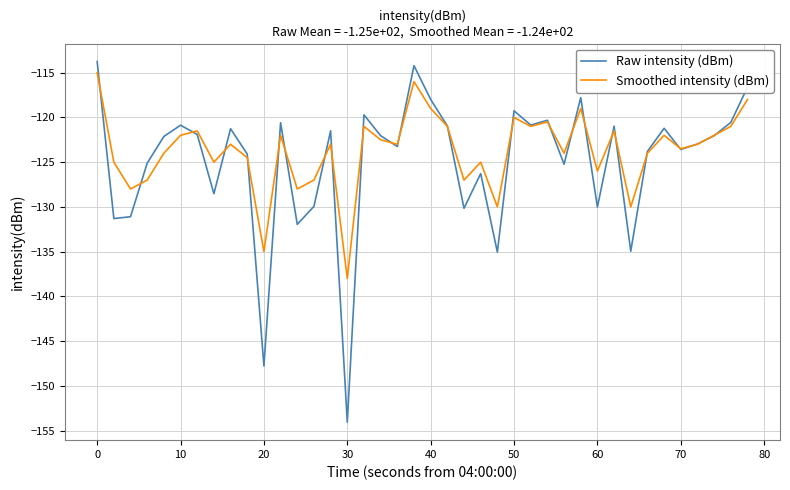

Which series has the largest range (max minus min)?

Raw intensity (dBm)